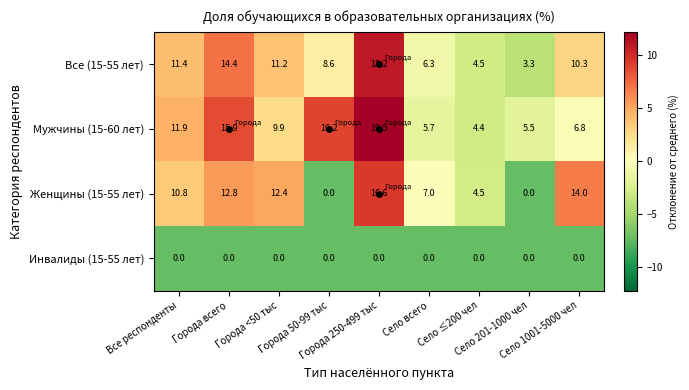

How many data points does each series have?

9